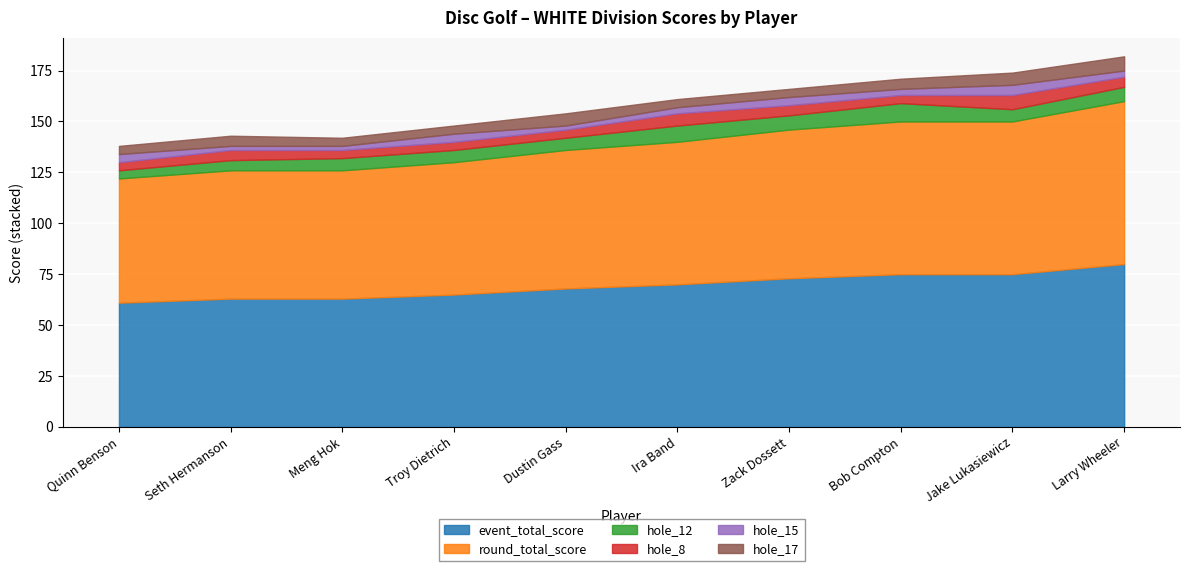

The hole_8 series shows 7 at Larry Wheeler. True or false?

False